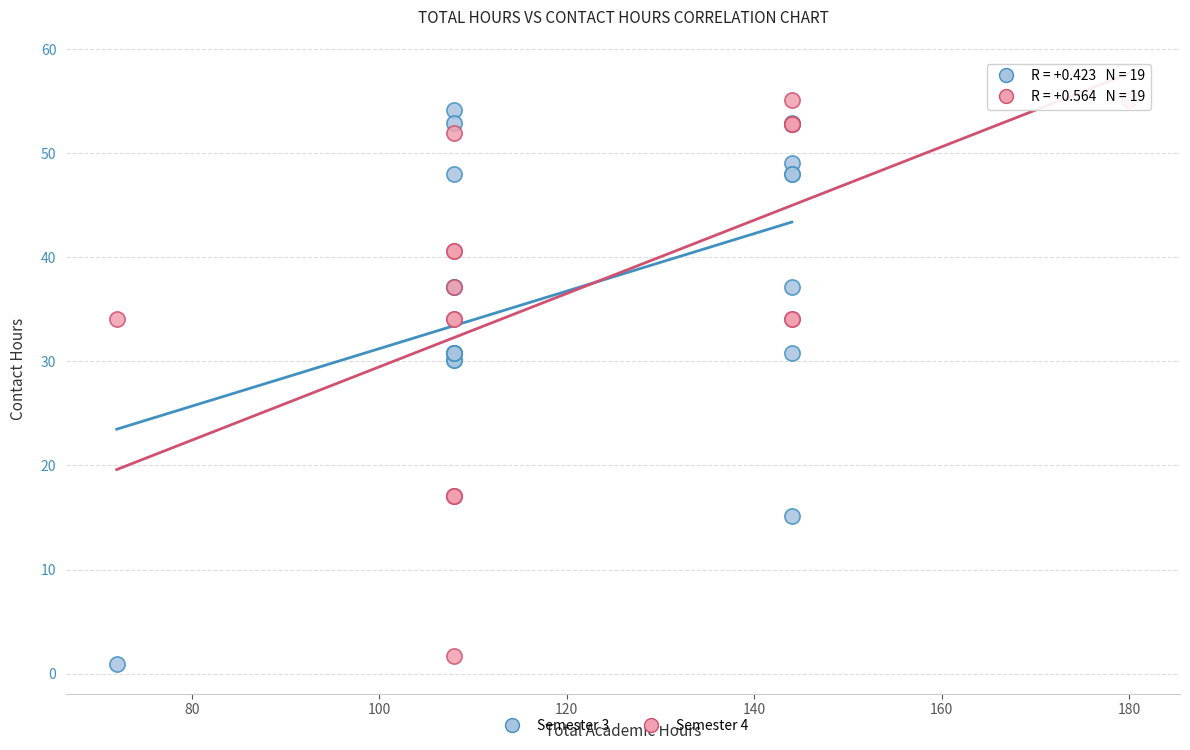

Which series contains the highest Y value?

Semester 4